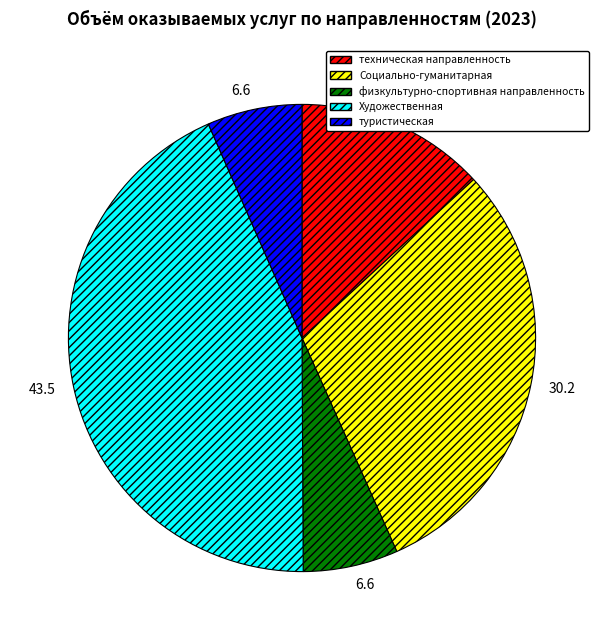

True or false: техническая направленность accounts for 20% of the total.

False